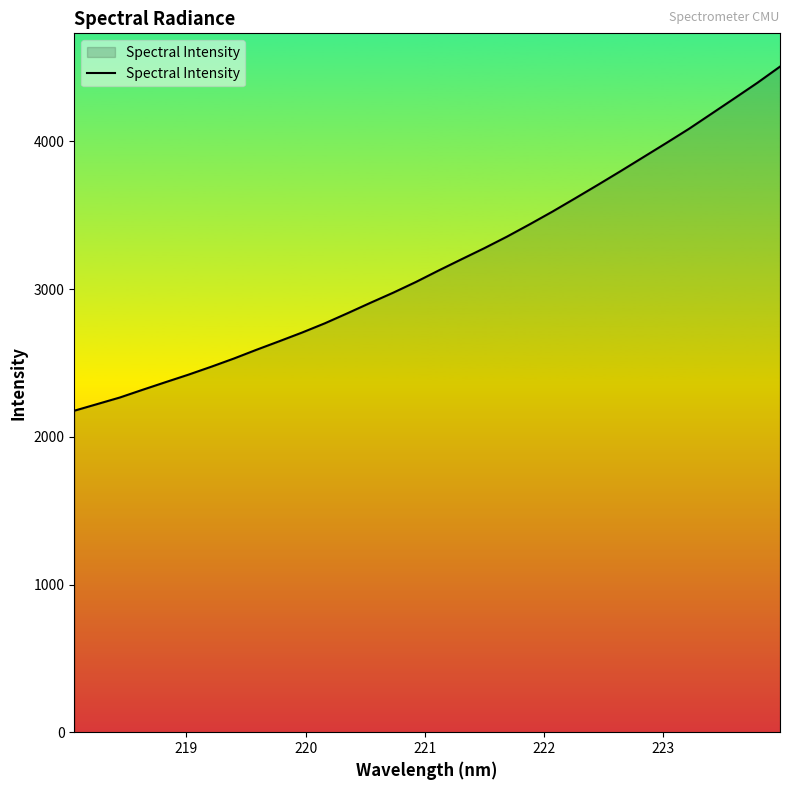

What is the difference between the maximum and minimum values?

2330.0